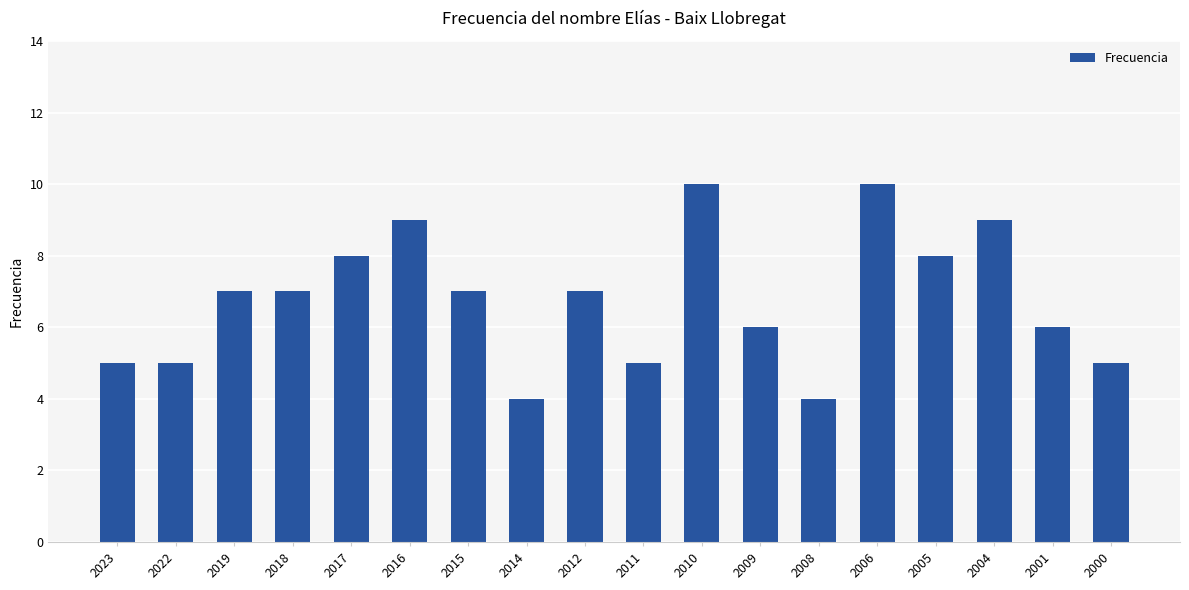

Reading left to right, what are all the values shown in this chart?

2023=5	2022=5	2019=7	2018=7	2017=8	2016=9	2015=7	2014=4	2012=7	2011=5	2010=10	2009=6	2008=4	2006=10	2005=8	2004=9	2001=6	2000=5